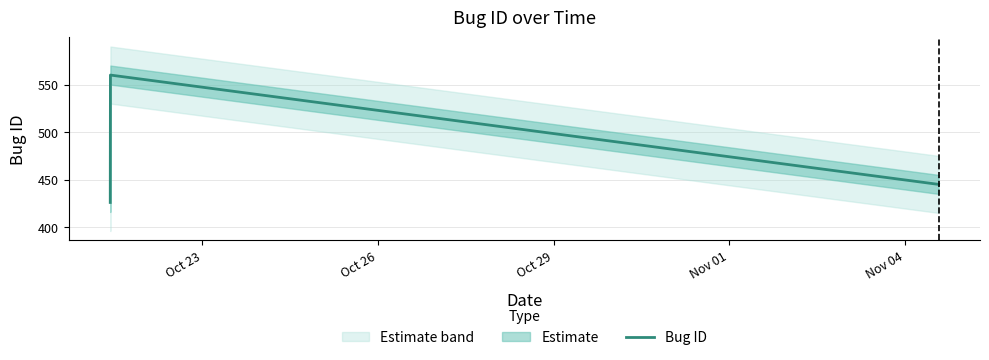

True or false: Bug ID has more than 1 interior local peaks.

False